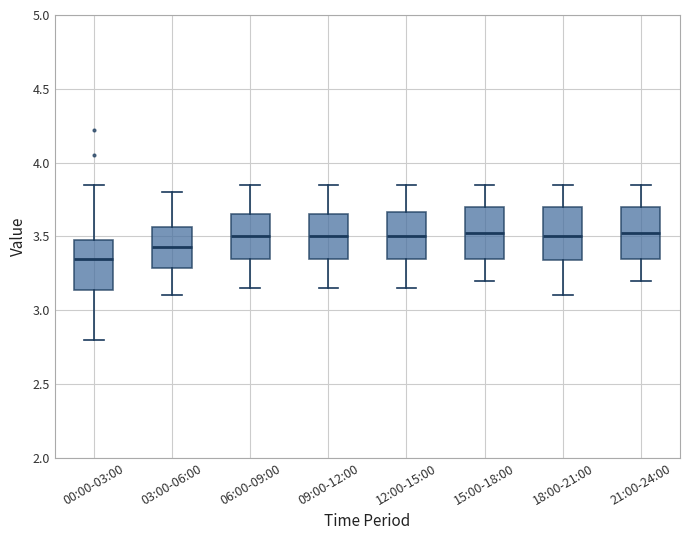

Reading left to right, transcribe this box plot: for each box, give where its median line is, the range the box spans, and where its two whiskers end, as read against the y-axis. The values are not printed on the chart, so give them approximately, as read against the axis.

00:00-03:00: median 3.35, box 3.15 to 3.50, whiskers 2.80 to 3.85
03:00-06:00: median 3.45, box 3.30 to 3.55, whiskers 3.10 to 3.80
06:00-09:00: median 3.50, box 3.35 to 3.65, whiskers 3.15 to 3.85
09:00-12:00: median 3.50, box 3.35 to 3.65, whiskers 3.15 to 3.85
12:00-15:00: median 3.50, box 3.35 to 3.65, whiskers 3.15 to 3.85
15:00-18:00: median 3.55, box 3.35 to 3.70, whiskers 3.20 to 3.85
18:00-21:00: median 3.50, box 3.35 to 3.70, whiskers 3.10 to 3.85
21:00-24:00: median 3.55, box 3.35 to 3.70, whiskers 3.20 to 3.85